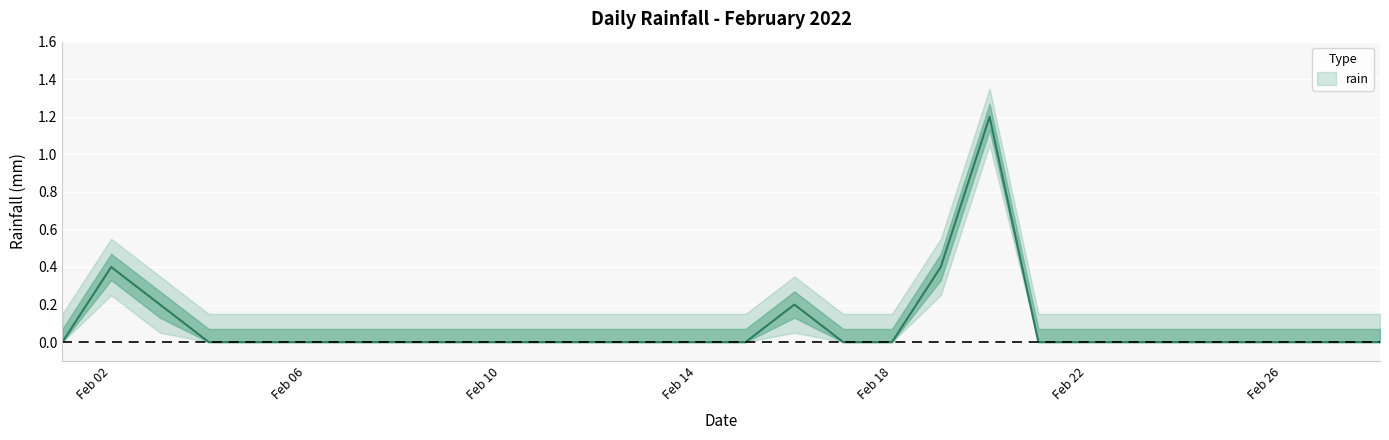

Read the value at 2022-02-20.

1.2